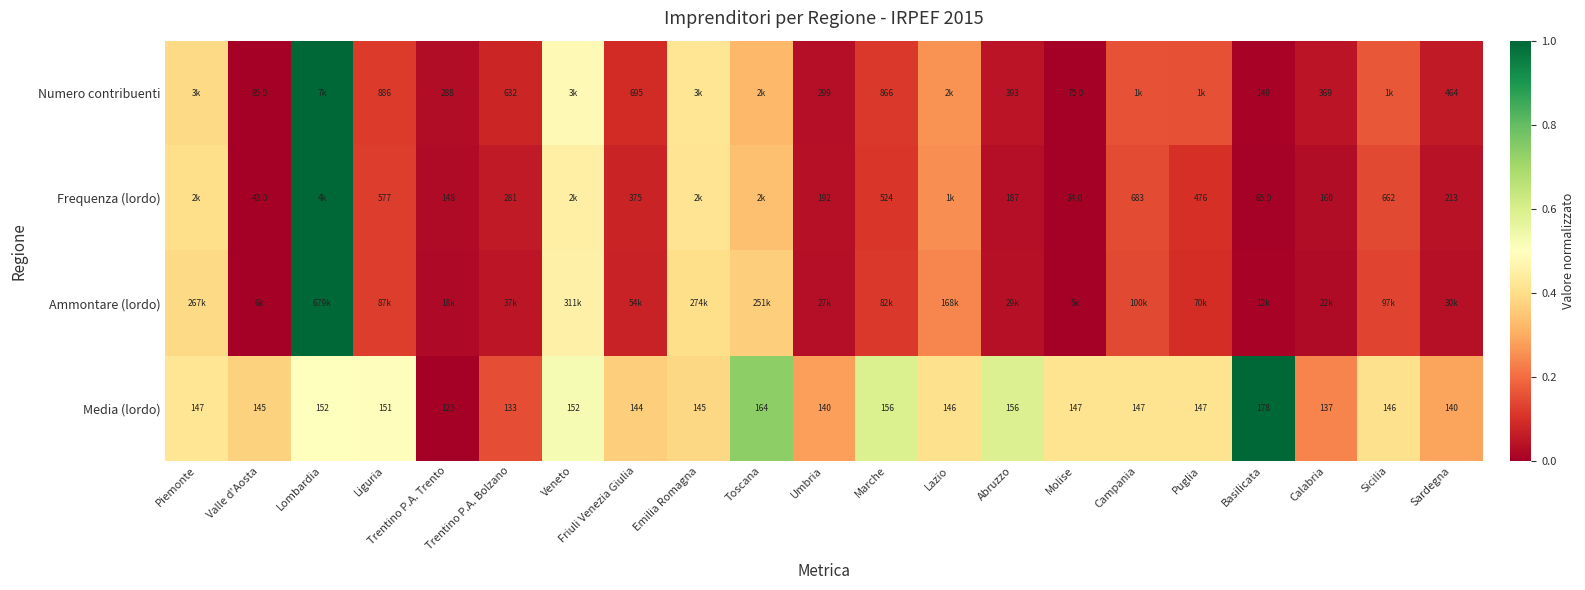

Which category has the highest value in the Media (lordo) series?

Basilicata